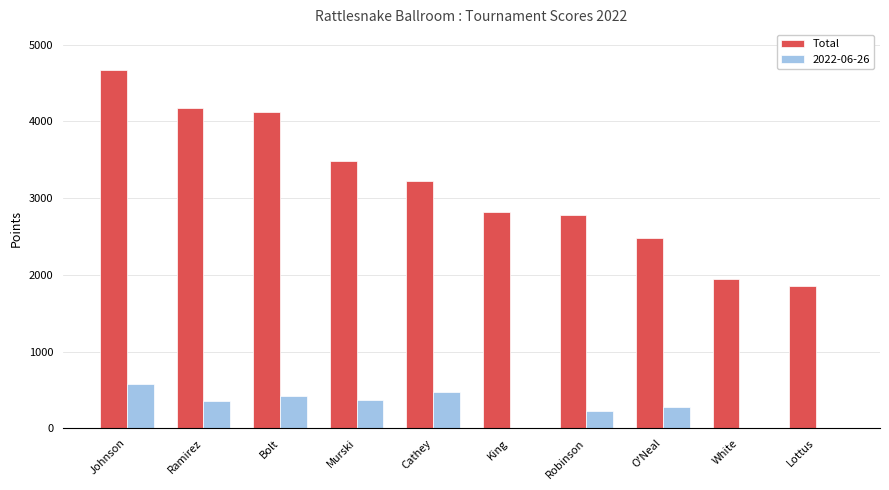

Which label corresponds to the largest value in the chart?

Johnson